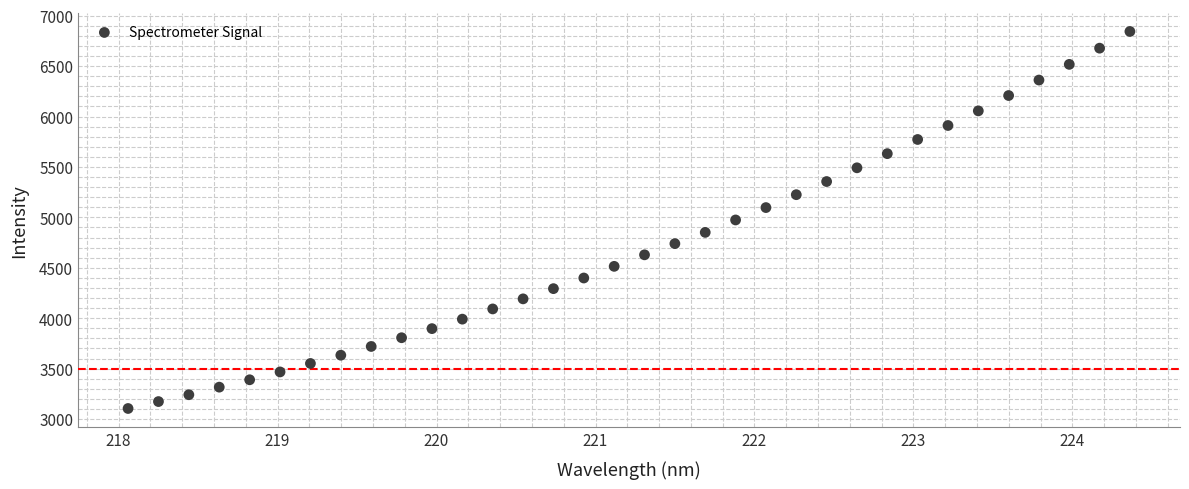

Count the number of points in this scatter plot.

34